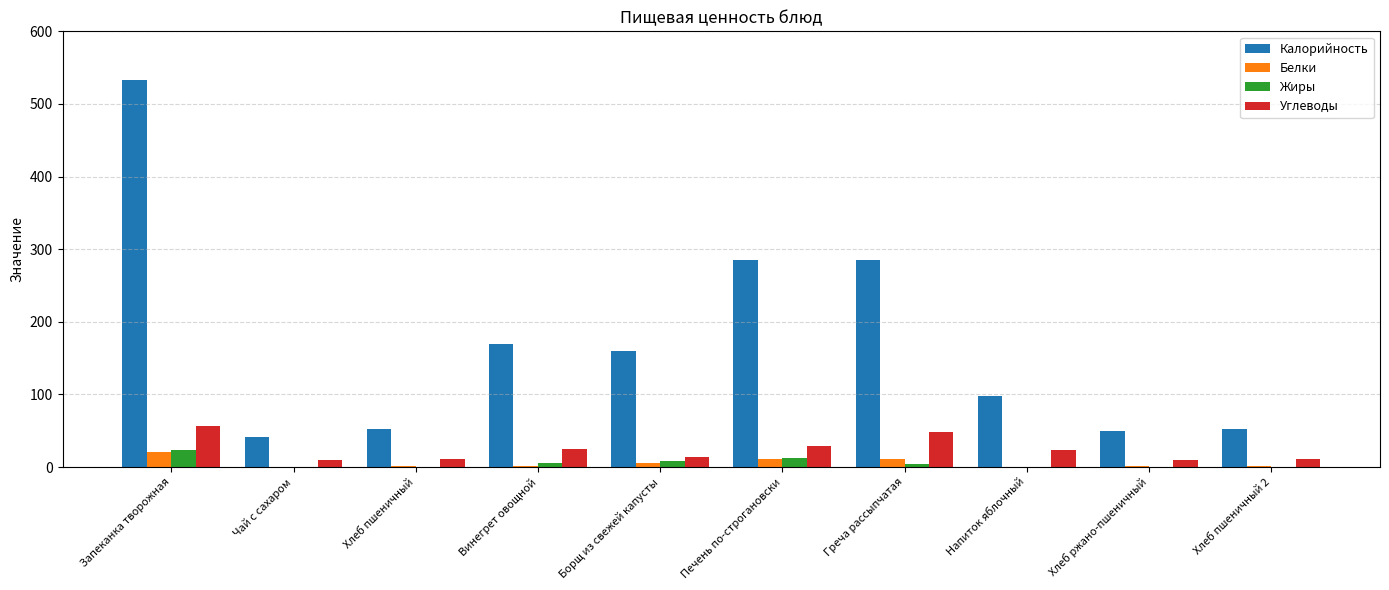

At which category is the sum across all series the highest?

Запеканка творожная